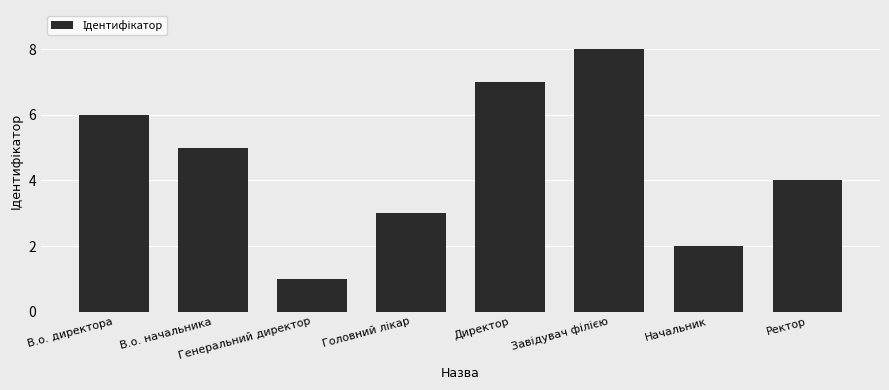

What is the value of the 5th bar from the left?

7